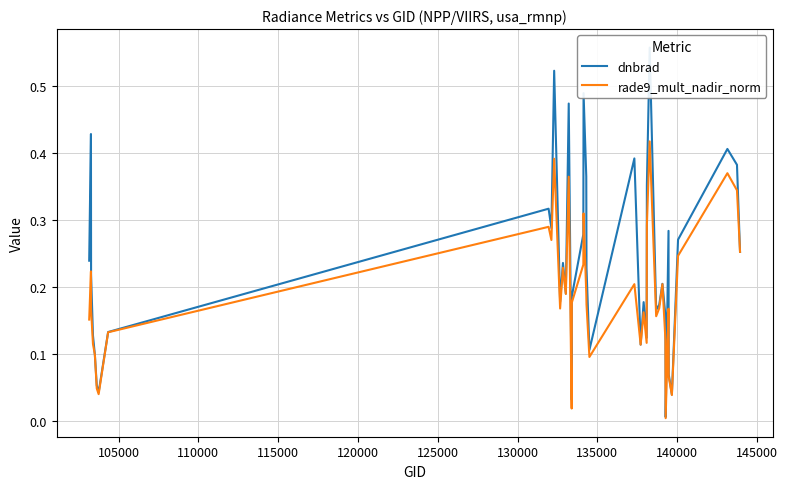

What is the difference between the maximum and minimum values in the dnbrad series?

0.6